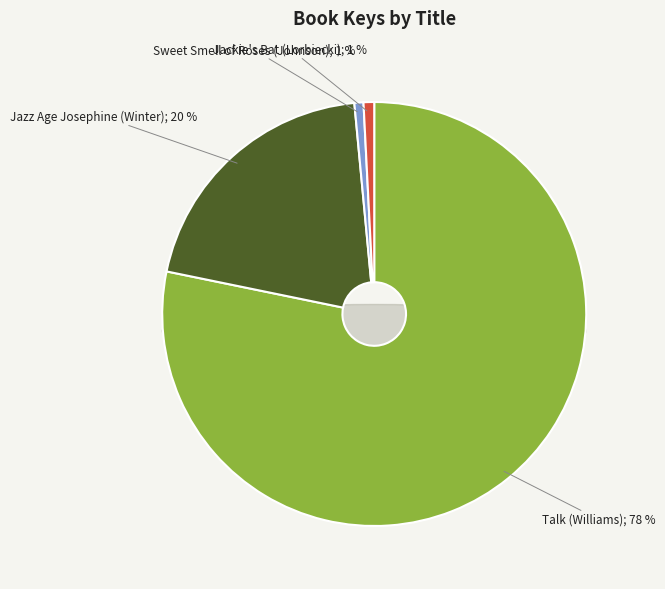

Is Talk (Williams) the majority of the pie?

Yes